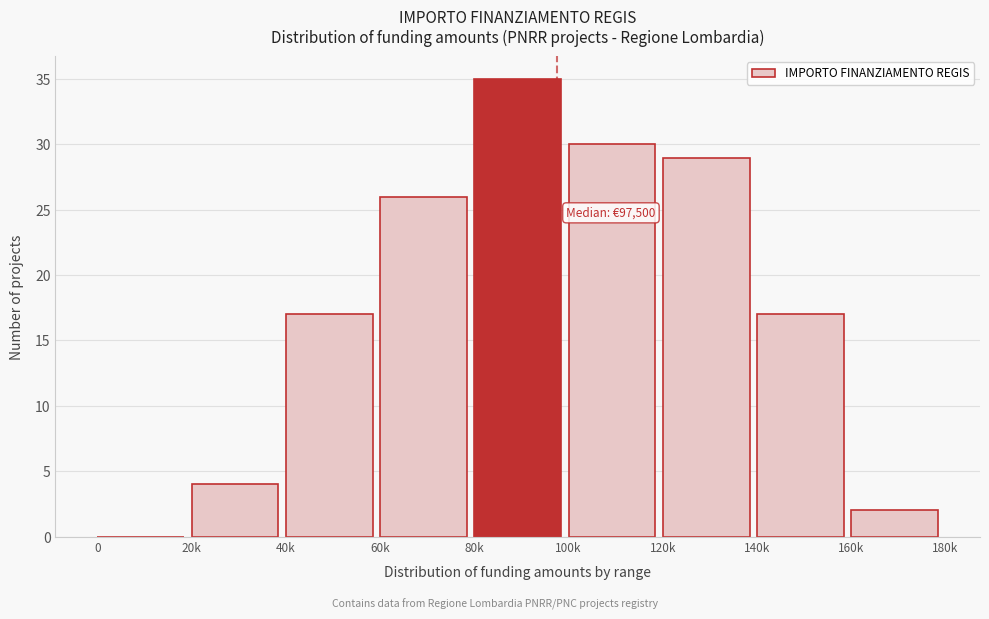

Reading left to right, what are all the values shown in this chart?

0=0	20k=4	40k=17	60k=26	80k=35	100k=30	120k=29	140k=17	160k=2